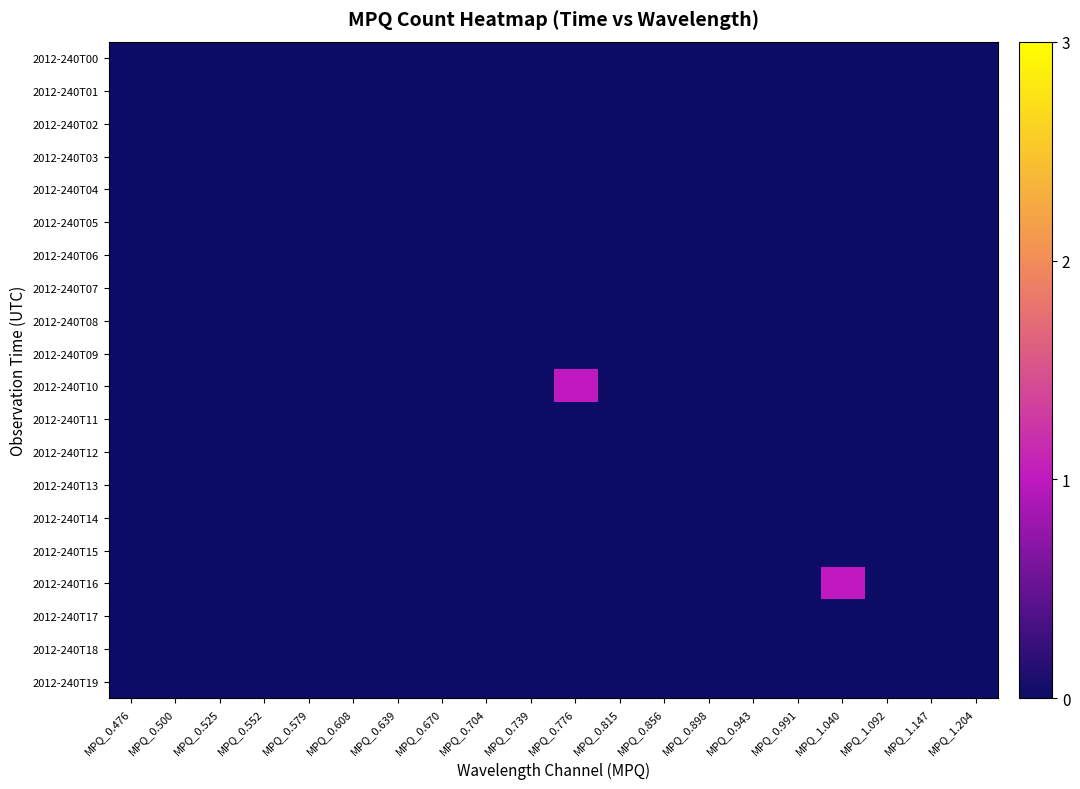

Reading left to right, what are all the values shown in this chart?

2012-240T00: MPQ_0.476=0	MPQ_0.500=0	MPQ_0.525=0	MPQ_0.552=0	MPQ_0.579=0	MPQ_0.608=0	MPQ_0.639=0	MPQ_0.670=0	MPQ_0.704=0	MPQ_0.739=0	MPQ_0.776=0	MPQ_0.815=0	MPQ_0.856=0	MPQ_0.898=0	MPQ_0.943=0	MPQ_0.991=0	MPQ_1.040=0	MPQ_1.092=0	MPQ_1.147=0	MPQ_1.204=0
2012-240T01: MPQ_0.476=0	MPQ_0.500=0	MPQ_0.525=0	MPQ_0.552=0	MPQ_0.579=0	MPQ_0.608=0	MPQ_0.639=0	MPQ_0.670=0	MPQ_0.704=0	MPQ_0.739=0	MPQ_0.776=0	MPQ_0.815=0	MPQ_0.856=0	MPQ_0.898=0	MPQ_0.943=0	MPQ_0.991=0	MPQ_1.040=0	MPQ_1.092=0	MPQ_1.147=0	MPQ_1.204=0
2012-240T02: MPQ_0.476=0	MPQ_0.500=0	MPQ_0.525=0	MPQ_0.552=0	MPQ_0.579=0	MPQ_0.608=0	MPQ_0.639=0	MPQ_0.670=0	MPQ_0.704=0	MPQ_0.739=0	MPQ_0.776=0	MPQ_0.815=0	MPQ_0.856=0	MPQ_0.898=0	MPQ_0.943=0	MPQ_0.991=0	MPQ_1.040=0	MPQ_1.092=0	MPQ_1.147=0	MPQ_1.204=0
2012-240T03: MPQ_0.476=0	MPQ_0.500=0	MPQ_0.525=0	MPQ_0.552=0	MPQ_0.579=0	MPQ_0.608=0	MPQ_0.639=0	MPQ_0.670=0	MPQ_0.704=0	MPQ_0.739=0	MPQ_0.776=0	MPQ_0.815=0	MPQ_0.856=0	MPQ_0.898=0	MPQ_0.943=0	MPQ_0.991=0	MPQ_1.040=0	MPQ_1.092=0	MPQ_1.147=0	MPQ_1.204=0
2012-240T04: MPQ_0.476=0	MPQ_0.500=0	MPQ_0.525=0	MPQ_0.552=0	MPQ_0.579=0	MPQ_0.608=0	MPQ_0.639=0	MPQ_0.670=0	MPQ_0.704=0	MPQ_0.739=0	MPQ_0.776=0	MPQ_0.815=0	MPQ_0.856=0	MPQ_0.898=0	MPQ_0.943=0	MPQ_0.991=0	MPQ_1.040=0	MPQ_1.092=0	MPQ_1.147=0	MPQ_1.204=0
2012-240T05: MPQ_0.476=0	MPQ_0.500=0	MPQ_0.525=0	MPQ_0.552=0	MPQ_0.579=0	MPQ_0.608=0	MPQ_0.639=0	MPQ_0.670=0	MPQ_0.704=0	MPQ_0.739=0	MPQ_0.776=0	MPQ_0.815=0	MPQ_0.856=0	MPQ_0.898=0	MPQ_0.943=0	MPQ_0.991=0	MPQ_1.040=0	MPQ_1.092=0	MPQ_1.147=0	MPQ_1.204=0
2012-240T06: MPQ_0.476=0	MPQ_0.500=0	MPQ_0.525=0	MPQ_0.552=0	MPQ_0.579=0	MPQ_0.608=0	MPQ_0.639=0	MPQ_0.670=0	MPQ_0.704=0	MPQ_0.739=0	MPQ_0.776=0	MPQ_0.815=0	MPQ_0.856=0	MPQ_0.898=0	MPQ_0.943=0	MPQ_0.991=0	MPQ_1.040=0	MPQ_1.092=0	MPQ_1.147=0	MPQ_1.204=0
2012-240T07: MPQ_0.476=0	MPQ_0.500=0	MPQ_0.525=0	MPQ_0.552=0	MPQ_0.579=0	MPQ_0.608=0	MPQ_0.639=0	MPQ_0.670=0	MPQ_0.704=0	MPQ_0.739=0	MPQ_0.776=0	MPQ_0.815=0	MPQ_0.856=0	MPQ_0.898=0	MPQ_0.943=0	MPQ_0.991=0	MPQ_1.040=0	MPQ_1.092=0	MPQ_1.147=0	MPQ_1.204=0
2012-240T08: MPQ_0.476=0	MPQ_0.500=0	MPQ_0.525=0	MPQ_0.552=0	MPQ_0.579=0	MPQ_0.608=0	MPQ_0.639=0	MPQ_0.670=0	MPQ_0.704=0	MPQ_0.739=0	MPQ_0.776=0	MPQ_0.815=0	MPQ_0.856=0	MPQ_0.898=0	MPQ_0.943=0	MPQ_0.991=0	MPQ_1.040=0	MPQ_1.092=0	MPQ_1.147=0	MPQ_1.204=0
2012-240T09: MPQ_0.476=0	MPQ_0.500=0	MPQ_0.525=0	MPQ_0.552=0	MPQ_0.579=0	MPQ_0.608=0	MPQ_0.639=0	MPQ_0.670=0	MPQ_0.704=0	MPQ_0.739=0	MPQ_0.776=0	MPQ_0.815=0	MPQ_0.856=0	MPQ_0.898=0	MPQ_0.943=0	MPQ_0.991=0	MPQ_1.040=0	MPQ_1.092=0	MPQ_1.147=0	MPQ_1.204=0
2012-240T10: MPQ_0.476=0	MPQ_0.500=0	MPQ_0.525=0	MPQ_0.552=0	MPQ_0.579=0	MPQ_0.608=0	MPQ_0.639=0	MPQ_0.670=0	MPQ_0.704=0	MPQ_0.739=0	MPQ_0.776=1	MPQ_0.815=0	MPQ_0.856=0	MPQ_0.898=0	MPQ_0.943=0	MPQ_0.991=0	MPQ_1.040=0	MPQ_1.092=0	MPQ_1.147=0	MPQ_1.204=0
2012-240T11: MPQ_0.476=0	MPQ_0.500=0	MPQ_0.525=0	MPQ_0.552=0	MPQ_0.579=0	MPQ_0.608=0	MPQ_0.639=0	MPQ_0.670=0	MPQ_0.704=0	MPQ_0.739=0	MPQ_0.776=0	MPQ_0.815=0	MPQ_0.856=0	MPQ_0.898=0	MPQ_0.943=0	MPQ_0.991=0	MPQ_1.040=0	MPQ_1.092=0	MPQ_1.147=0	MPQ_1.204=0
2012-240T12: MPQ_0.476=0	MPQ_0.500=0	MPQ_0.525=0	MPQ_0.552=0	MPQ_0.579=0	MPQ_0.608=0	MPQ_0.639=0	MPQ_0.670=0	MPQ_0.704=0	MPQ_0.739=0	MPQ_0.776=0	MPQ_0.815=0	MPQ_0.856=0	MPQ_0.898=0	MPQ_0.943=0	MPQ_0.991=0	MPQ_1.040=0	MPQ_1.092=0	MPQ_1.147=0	MPQ_1.204=0
2012-240T13: MPQ_0.476=0	MPQ_0.500=0	MPQ_0.525=0	MPQ_0.552=0	MPQ_0.579=0	MPQ_0.608=0	MPQ_0.639=0	MPQ_0.670=0	MPQ_0.704=0	MPQ_0.739=0	MPQ_0.776=0	MPQ_0.815=0	MPQ_0.856=0	MPQ_0.898=0	MPQ_0.943=0	MPQ_0.991=0	MPQ_1.040=0	MPQ_1.092=0	MPQ_1.147=0	MPQ_1.204=0
2012-240T14: MPQ_0.476=0	MPQ_0.500=0	MPQ_0.525=0	MPQ_0.552=0	MPQ_0.579=0	MPQ_0.608=0	MPQ_0.639=0	MPQ_0.670=0	MPQ_0.704=0	MPQ_0.739=0	MPQ_0.776=0	MPQ_0.815=0	MPQ_0.856=0	MPQ_0.898=0	MPQ_0.943=0	MPQ_0.991=0	MPQ_1.040=0	MPQ_1.092=0	MPQ_1.147=0	MPQ_1.204=0
2012-240T15: MPQ_0.476=0	MPQ_0.500=0	MPQ_0.525=0	MPQ_0.552=0	MPQ_0.579=0	MPQ_0.608=0	MPQ_0.639=0	MPQ_0.670=0	MPQ_0.704=0	MPQ_0.739=0	MPQ_0.776=0	MPQ_0.815=0	MPQ_0.856=0	MPQ_0.898=0	MPQ_0.943=0	MPQ_0.991=0	MPQ_1.040=0	MPQ_1.092=0	MPQ_1.147=0	MPQ_1.204=0
2012-240T16: MPQ_0.476=0	MPQ_0.500=0	MPQ_0.525=0	MPQ_0.552=0	MPQ_0.579=0	MPQ_0.608=0	MPQ_0.639=0	MPQ_0.670=0	MPQ_0.704=0	MPQ_0.739=0	MPQ_0.776=0	MPQ_0.815=0	MPQ_0.856=0	MPQ_0.898=0	MPQ_0.943=0	MPQ_0.991=0	MPQ_1.040=1	MPQ_1.092=0	MPQ_1.147=0	MPQ_1.204=0
2012-240T17: MPQ_0.476=0	MPQ_0.500=0	MPQ_0.525=0	MPQ_0.552=0	MPQ_0.579=0	MPQ_0.608=0	MPQ_0.639=0	MPQ_0.670=0	MPQ_0.704=0	MPQ_0.739=0	MPQ_0.776=0	MPQ_0.815=0	MPQ_0.856=0	MPQ_0.898=0	MPQ_0.943=0	MPQ_0.991=0	MPQ_1.040=0	MPQ_1.092=0	MPQ_1.147=0	MPQ_1.204=0
2012-240T18: MPQ_0.476=0	MPQ_0.500=0	MPQ_0.525=0	MPQ_0.552=0	MPQ_0.579=0	MPQ_0.608=0	MPQ_0.639=0	MPQ_0.670=0	MPQ_0.704=0	MPQ_0.739=0	MPQ_0.776=0	MPQ_0.815=0	MPQ_0.856=0	MPQ_0.898=0	MPQ_0.943=0	MPQ_0.991=0	MPQ_1.040=0	MPQ_1.092=0	MPQ_1.147=0	MPQ_1.204=0
2012-240T19: MPQ_0.476=0	MPQ_0.500=0	MPQ_0.525=0	MPQ_0.552=0	MPQ_0.579=0	MPQ_0.608=0	MPQ_0.639=0	MPQ_0.670=0	MPQ_0.704=0	MPQ_0.739=0	MPQ_0.776=0	MPQ_0.815=0	MPQ_0.856=0	MPQ_0.898=0	MPQ_0.943=0	MPQ_0.991=0	MPQ_1.040=0	MPQ_1.092=0	MPQ_1.147=0	MPQ_1.204=0